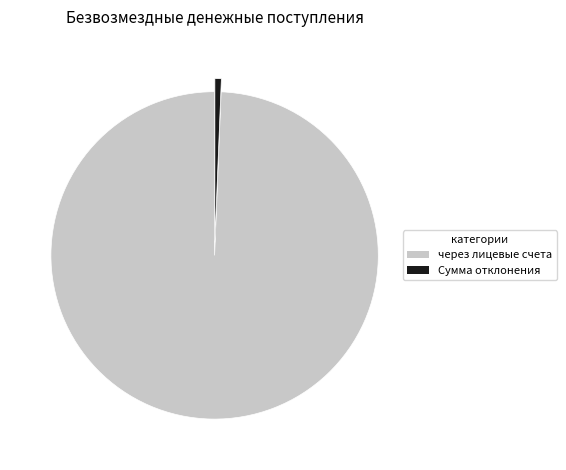

Which slice is the smallest?

Сумма отклонения